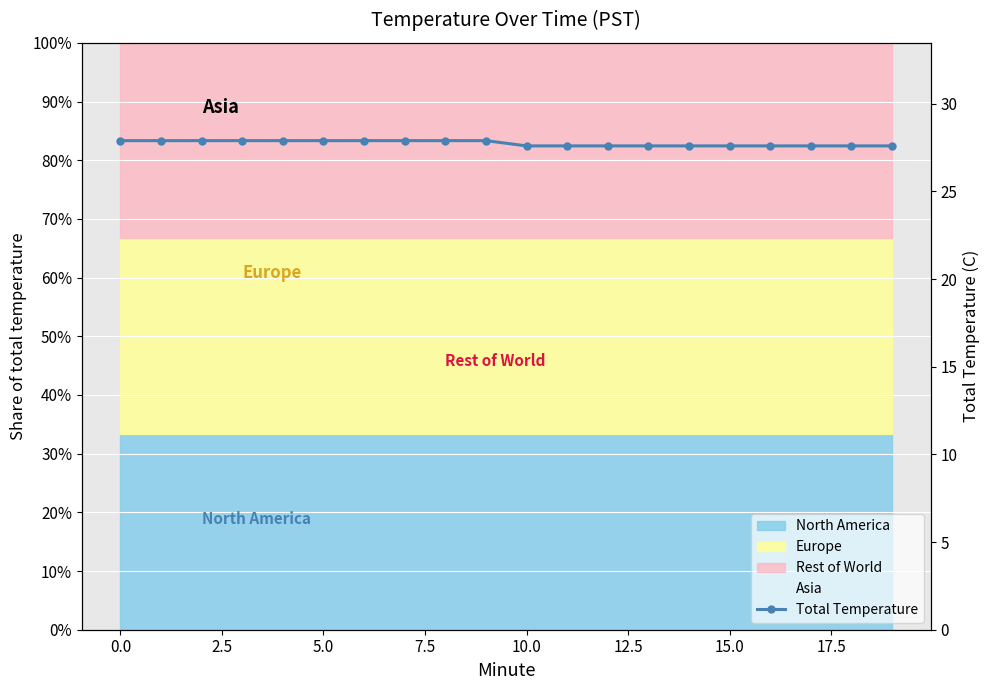

What is the value of the 14th point from the left?

27.6